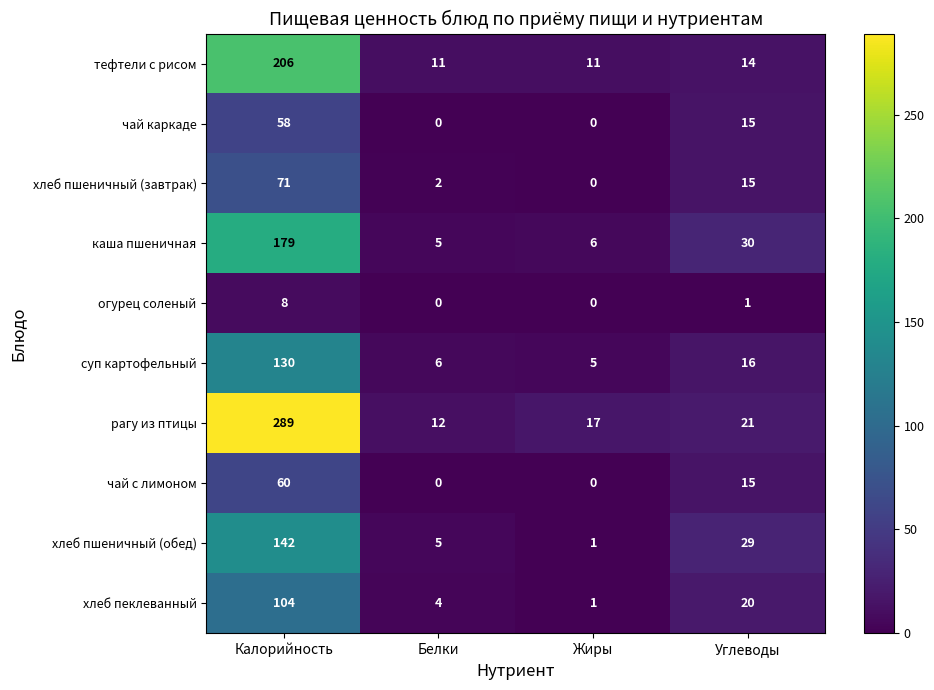

What is the highest value of the рагу из птицы series?

289